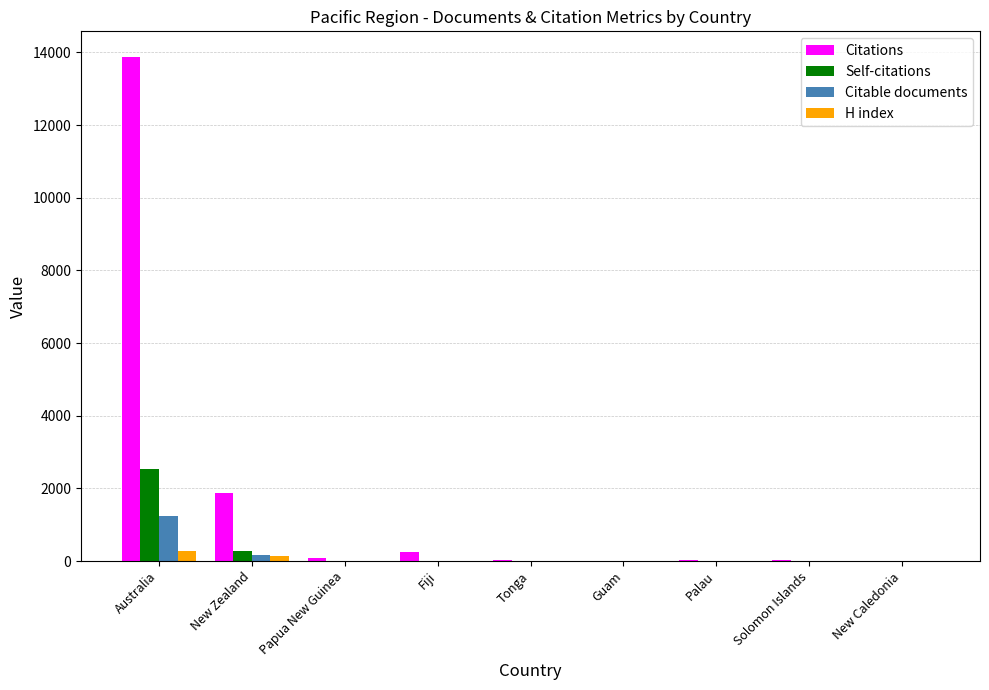

Which series has the widest spread of values?

Citations